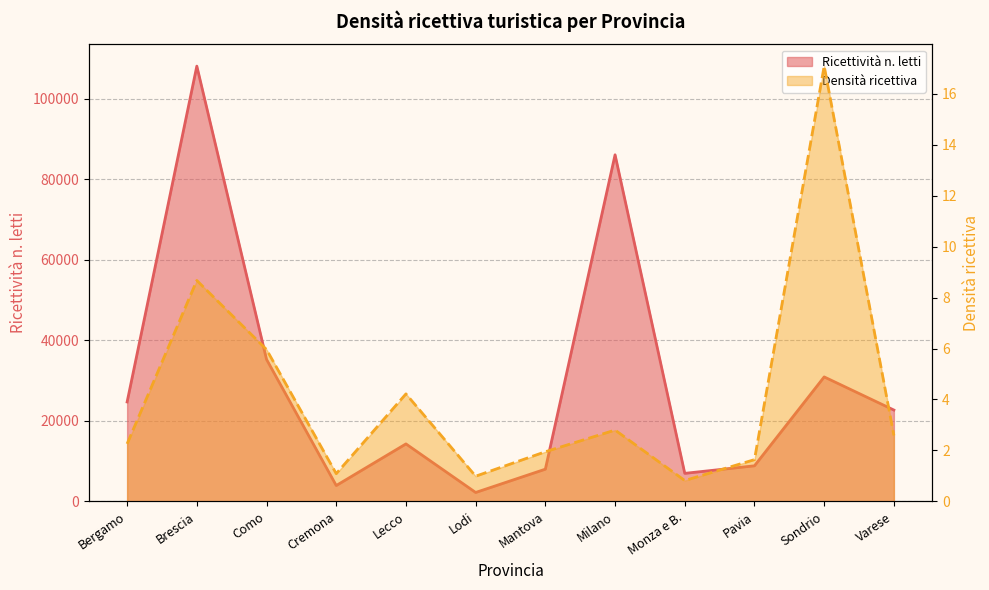

At how many categories does at least one series exceed 44325?

2